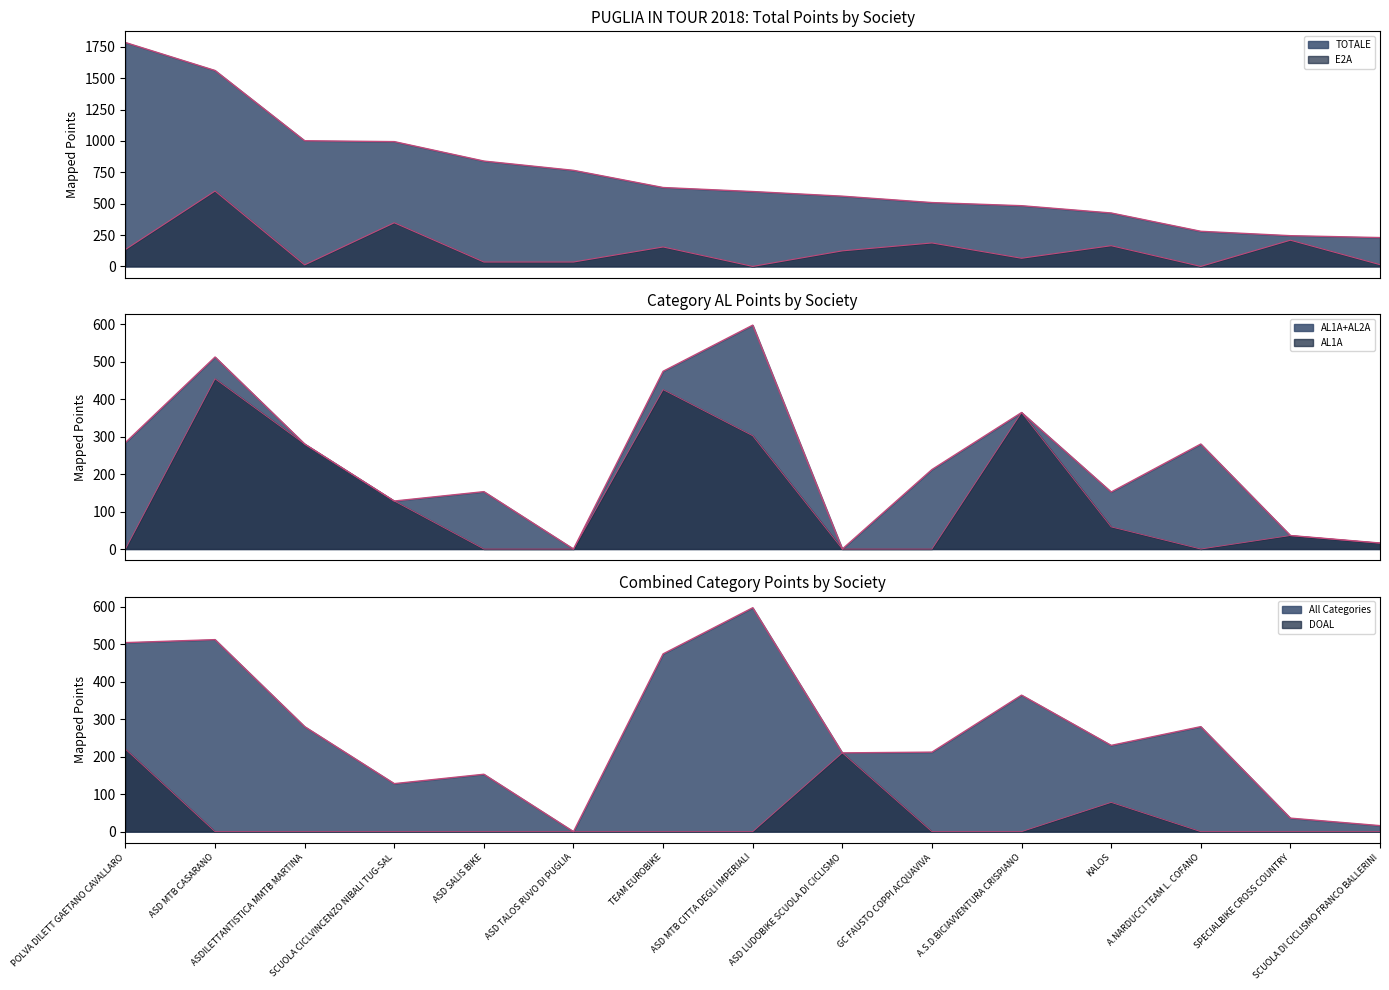

True or false: DOAL and E2A cross at least once.

True